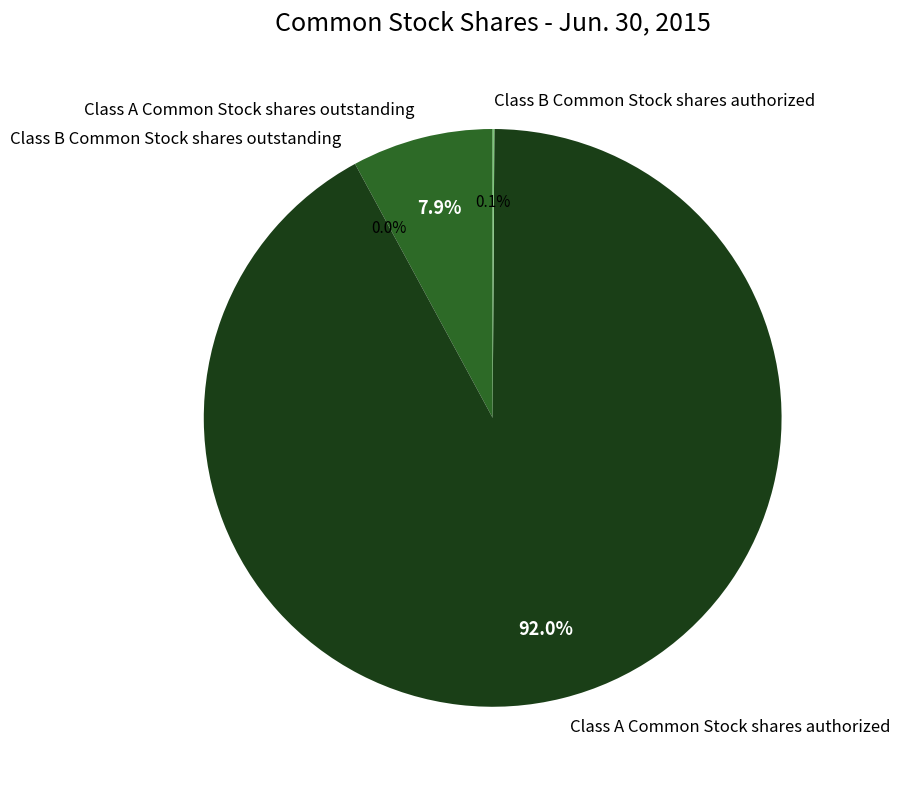

Is there a majority slice in this chart?

Yes